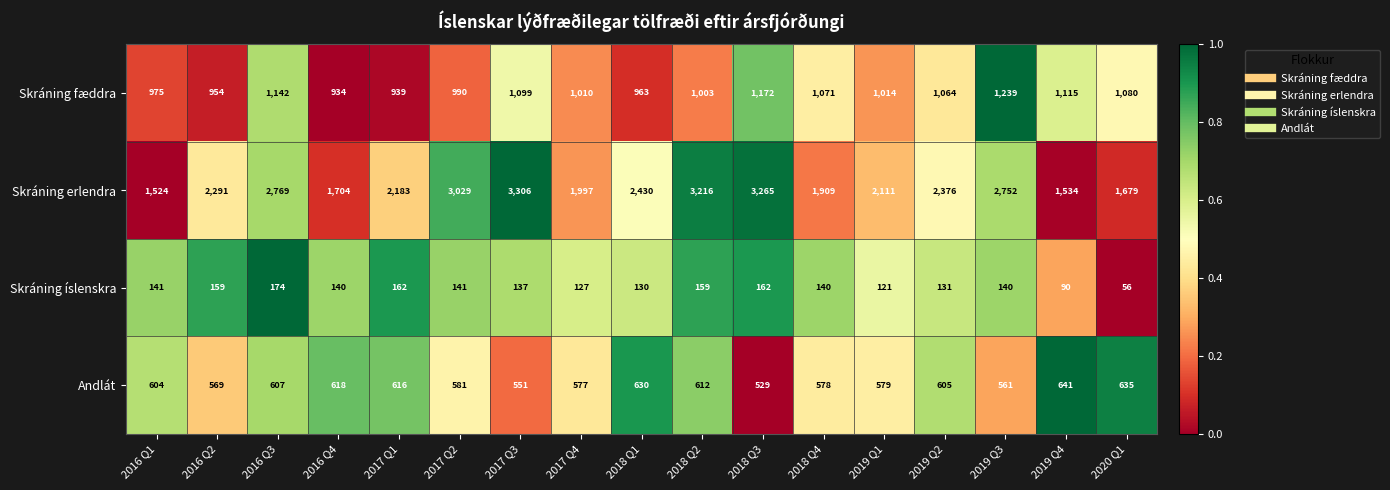

At which label is Andlát closest to 585?

2017 Q2